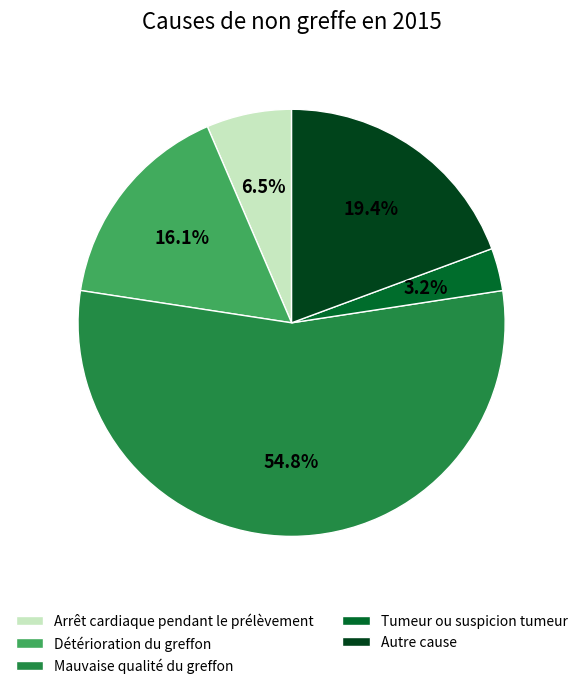

How many slices are in this pie chart?

5